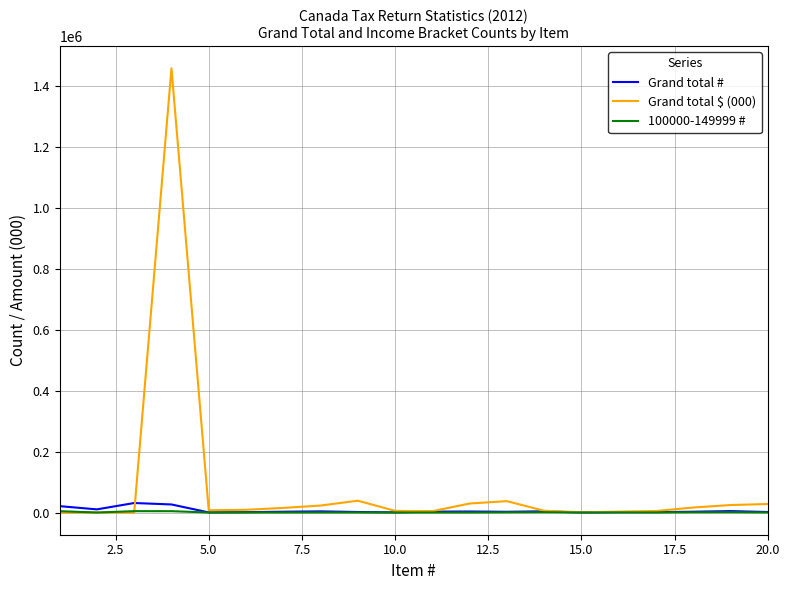

Does the chart display data point markers on the line(s)?

No